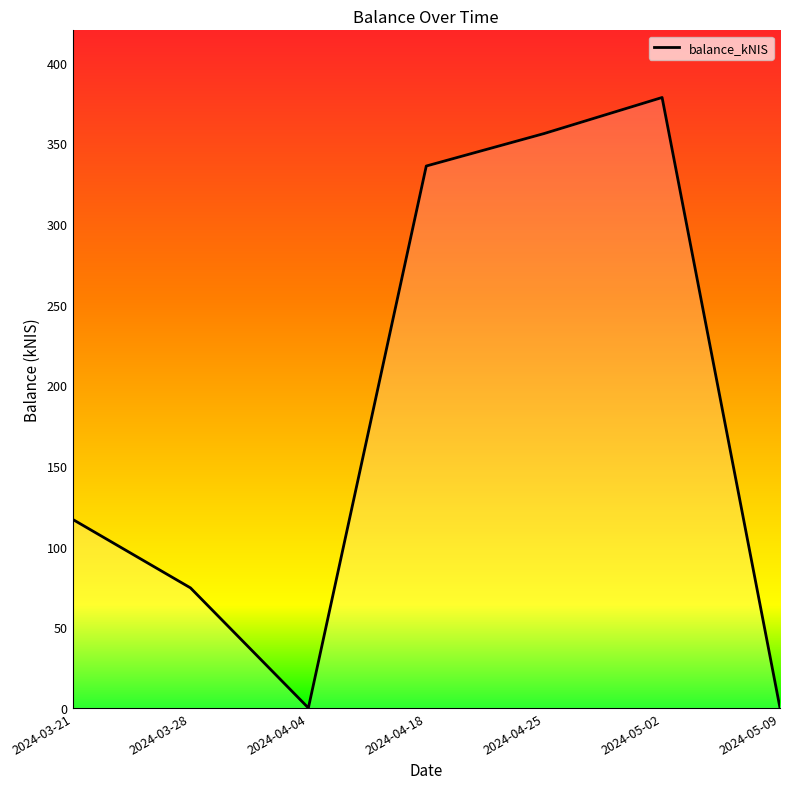

What is the change in value from 2024-04-04 to 2024-04-25?

+356.0